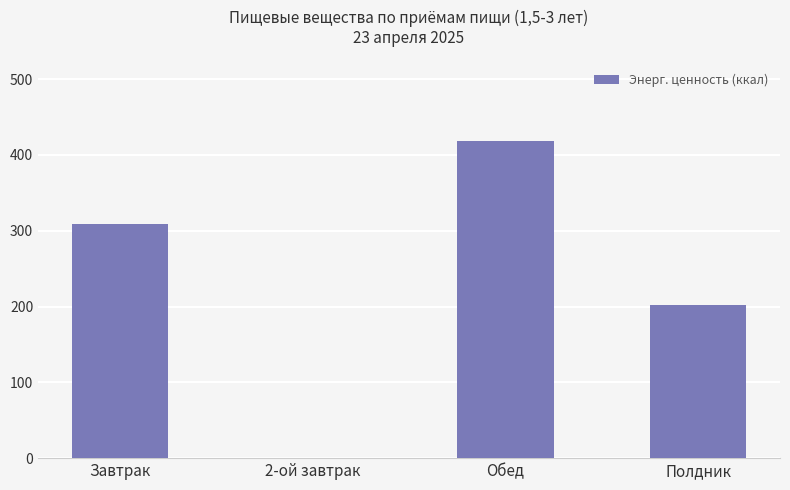

What is the ratio of the value at Полдник to the value at Завтрак?

0.7